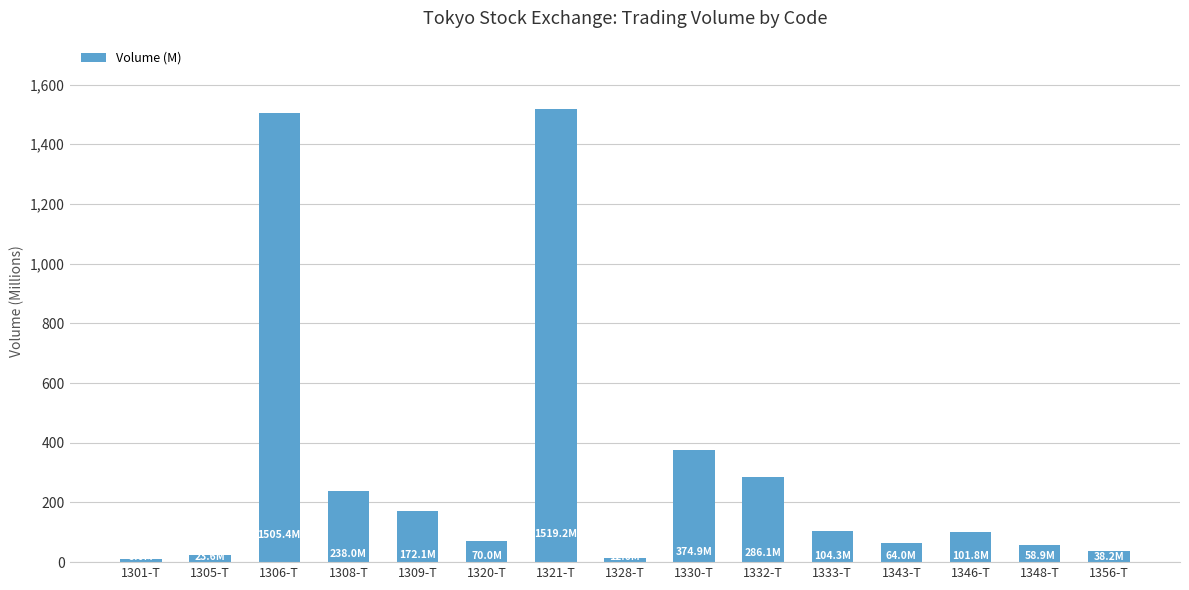

What is the maximum value shown in the chart?

1519.2